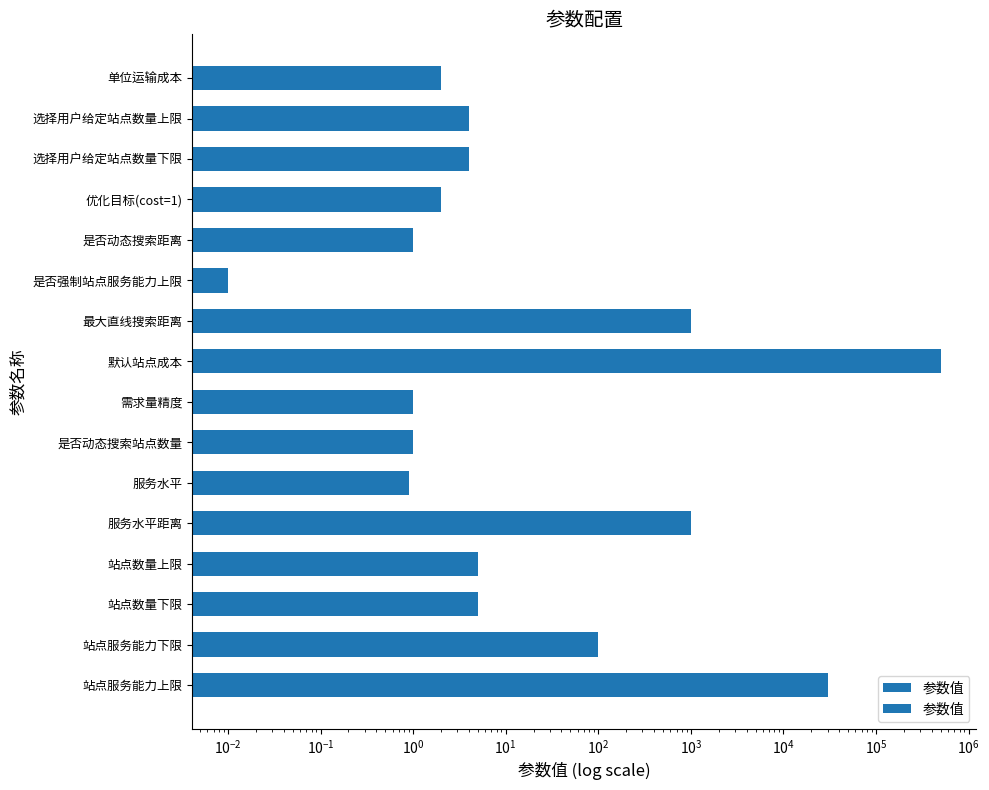

How many data points are less than 4?

7